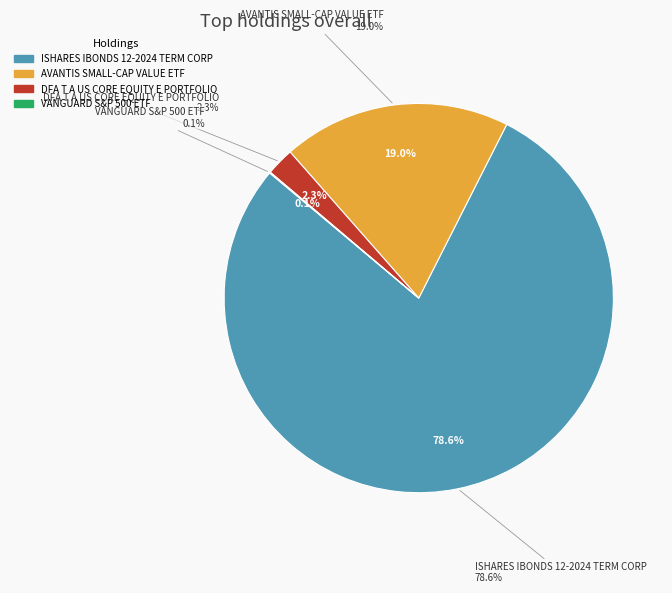

Is it true that DFA T A US CORE EQUITY E PORTFOLIO is 2% of the pie?

True